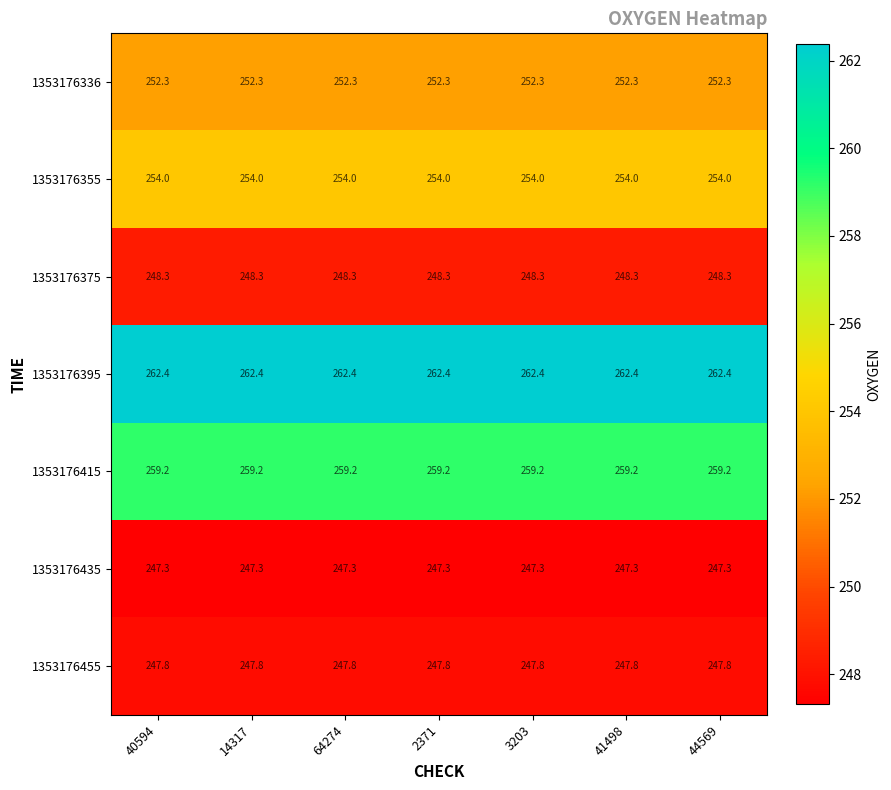

What is the difference between the highest and lowest values at 3203?

15.1